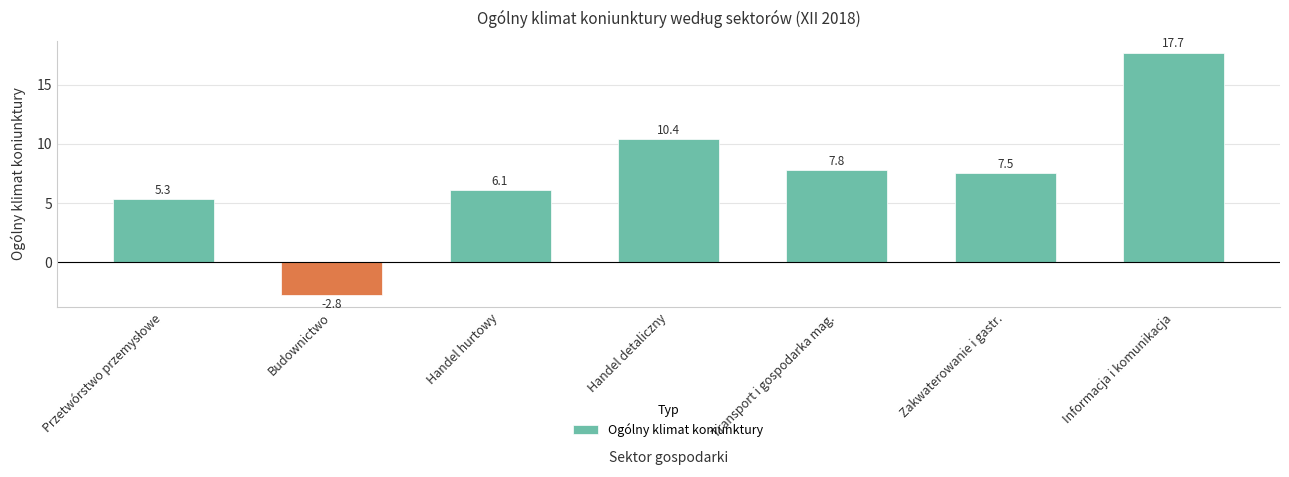

What is the change in value from Budownictwo to Handel detaliczny?

+13.2